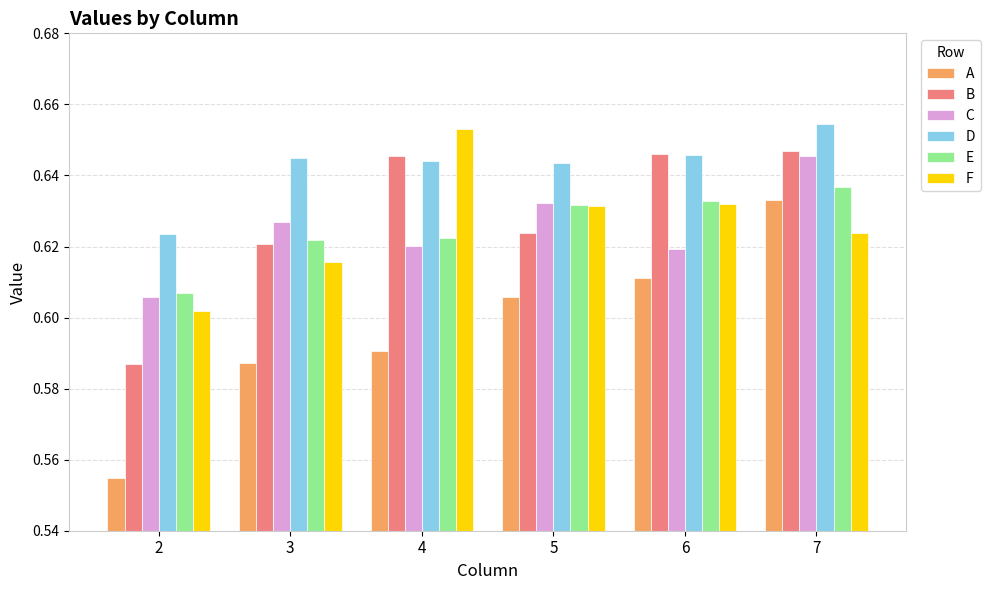

How many bars are there in total?

36